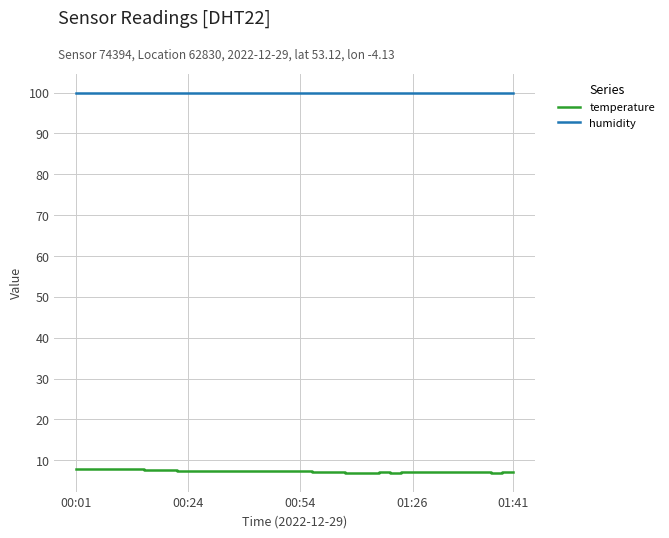

List the series in order of their peak value, highest first.

humidity, temperature